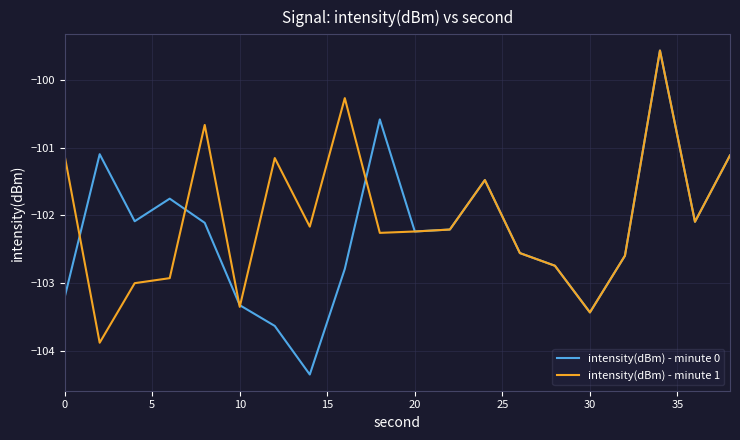

Which series has the largest range (max minus min)?

intensity(dBm) - minute 0